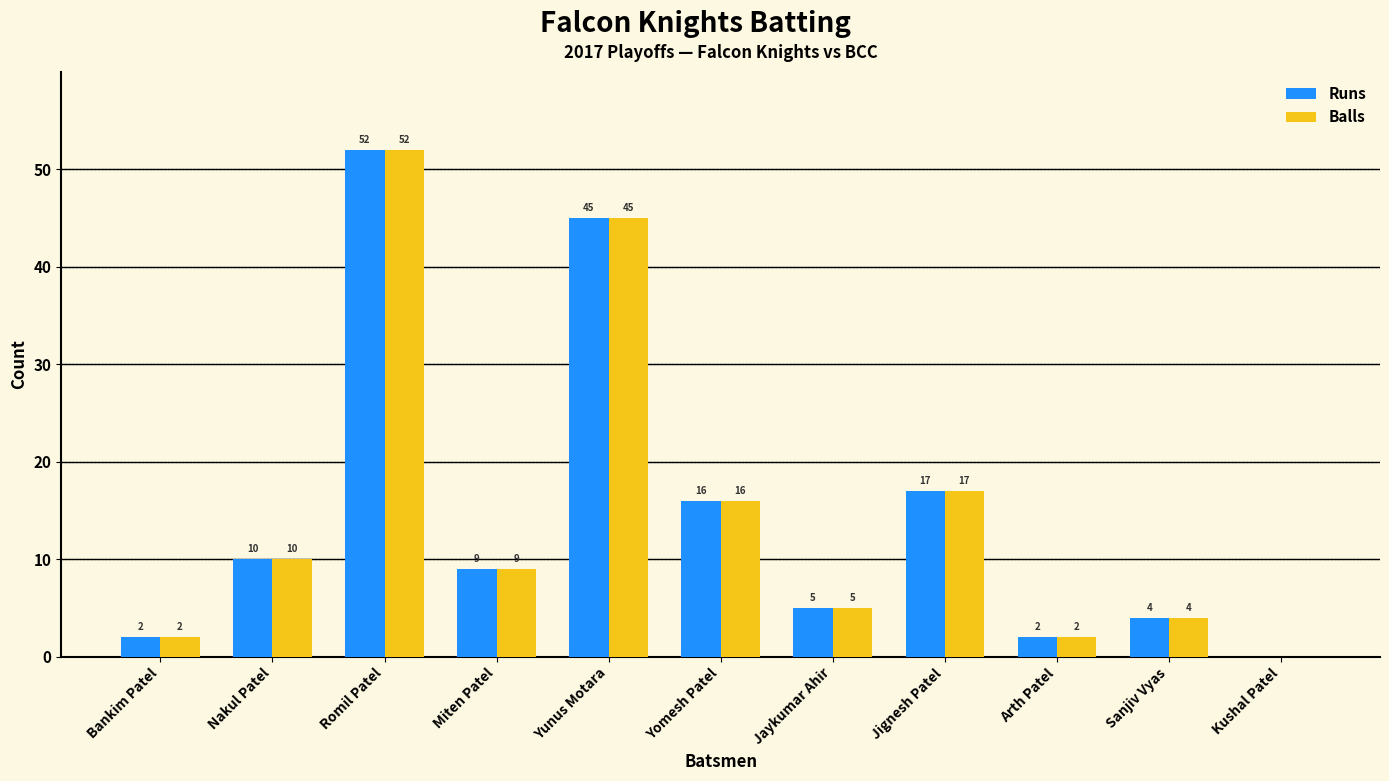

The value of Balls at Yunus Motara is 45. True or false?

True